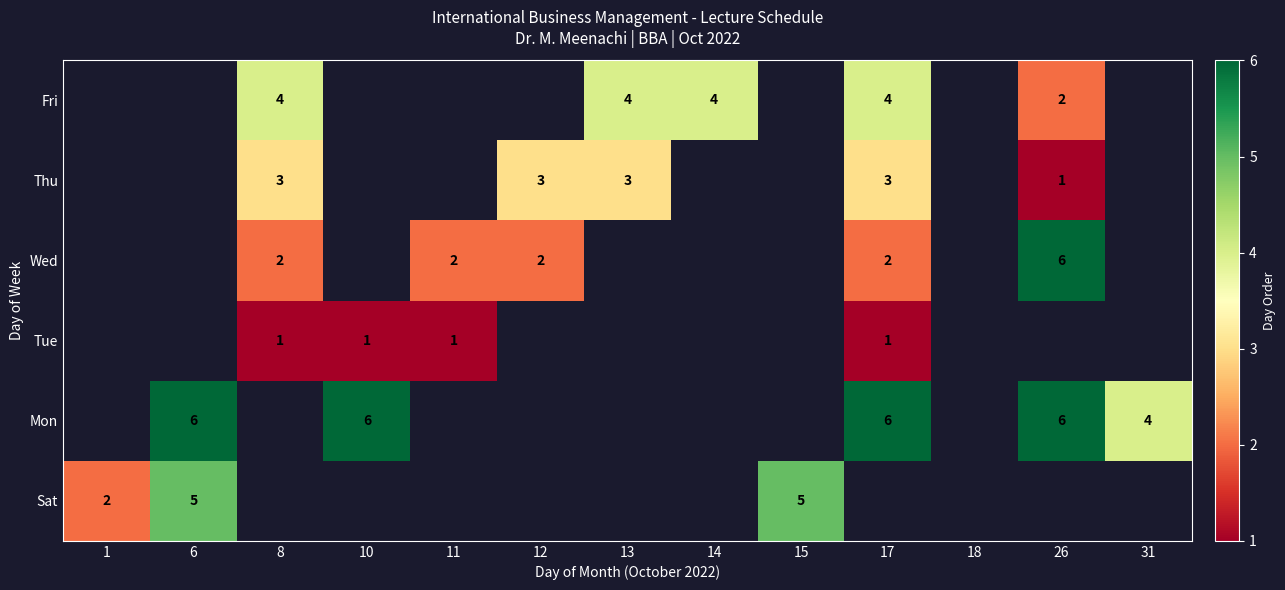

True or false: Wed has a value of 6 at 26.

True